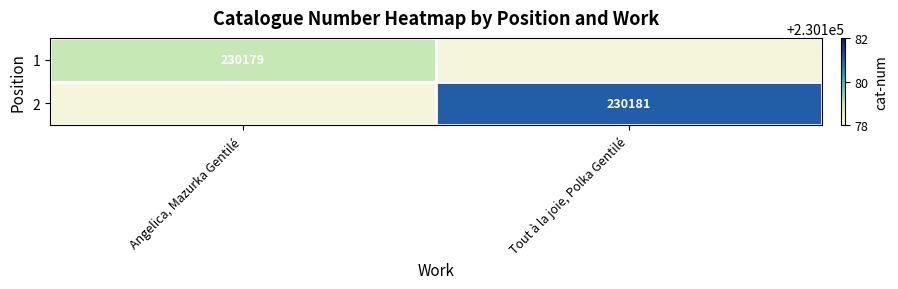

The 2 series shows 97954 at Tout à la joie, Polka Gentilé. True or false?

False